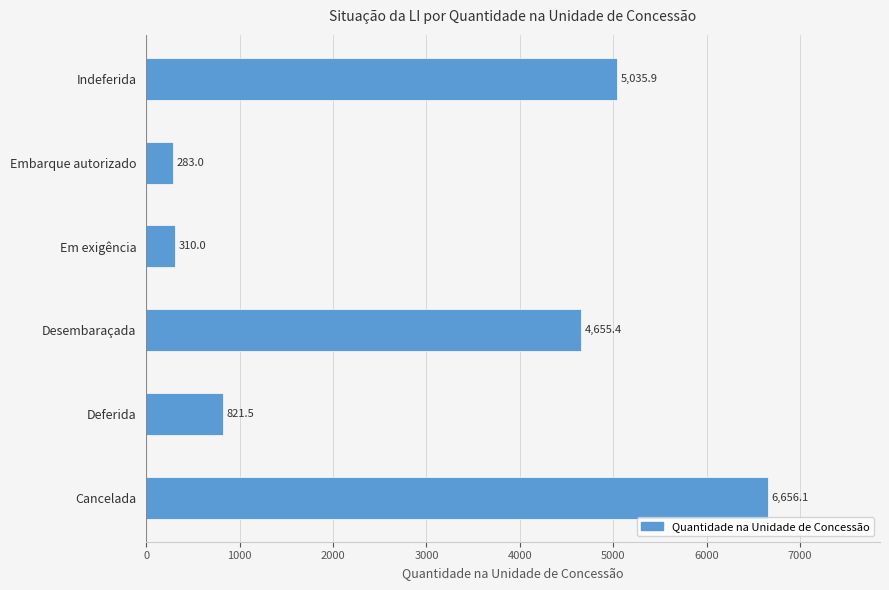

Is it true that the value at Desembaraçada is 4655.4?

True